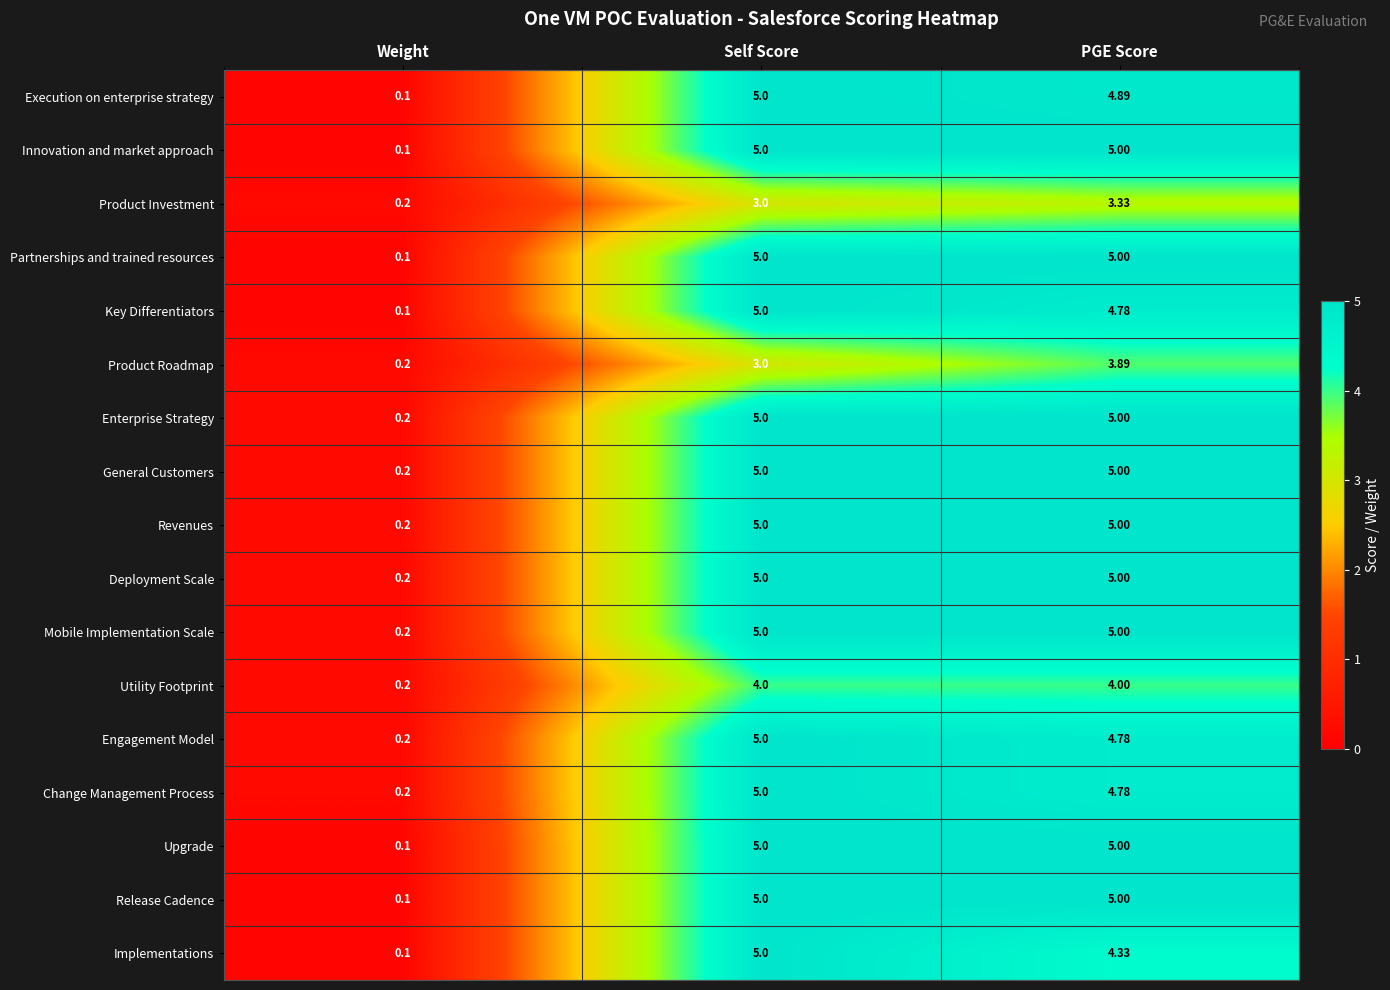

At which category is the sum across all series the highest?

Self Score